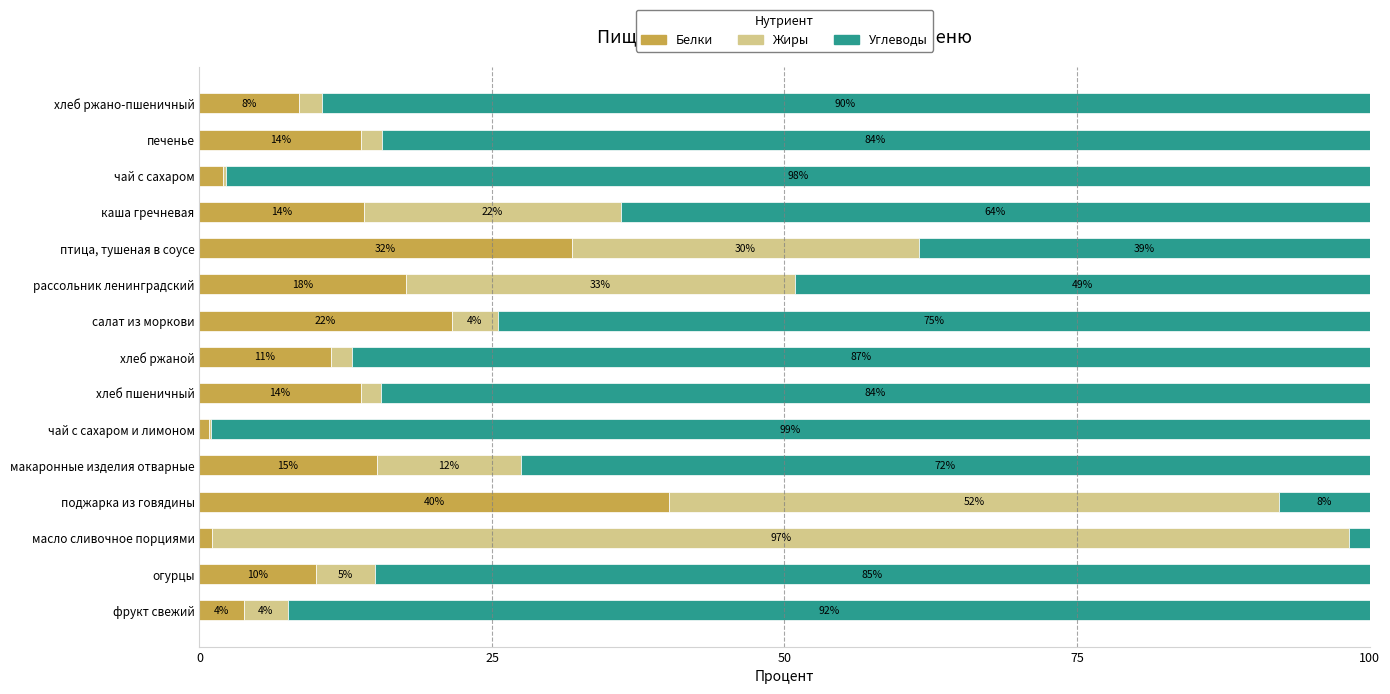

The Белки series shows 10.0 at огурцы. True or false?

True